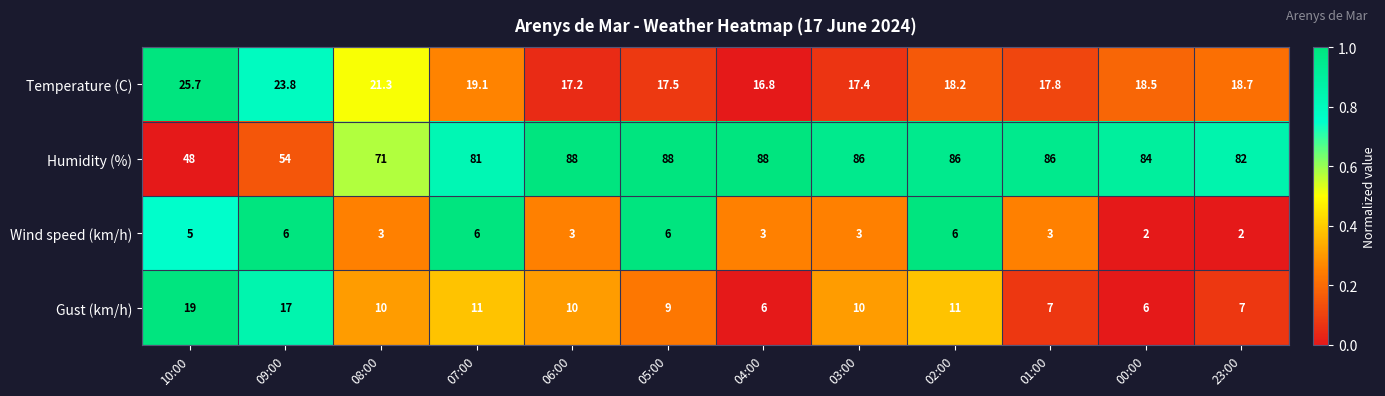

Which series changed the most between 10:00 and 03:00?

Humidity (%)